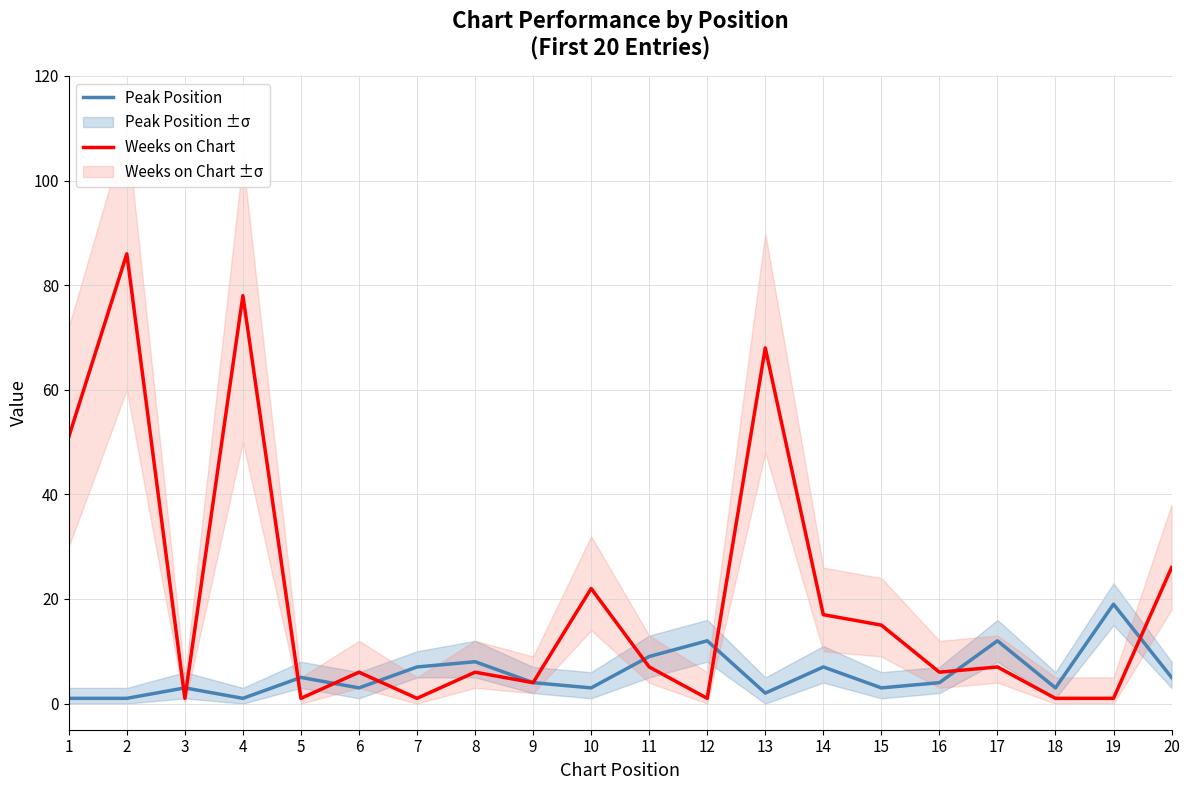

Which series has the largest range (max minus min)?

Weeks on Chart